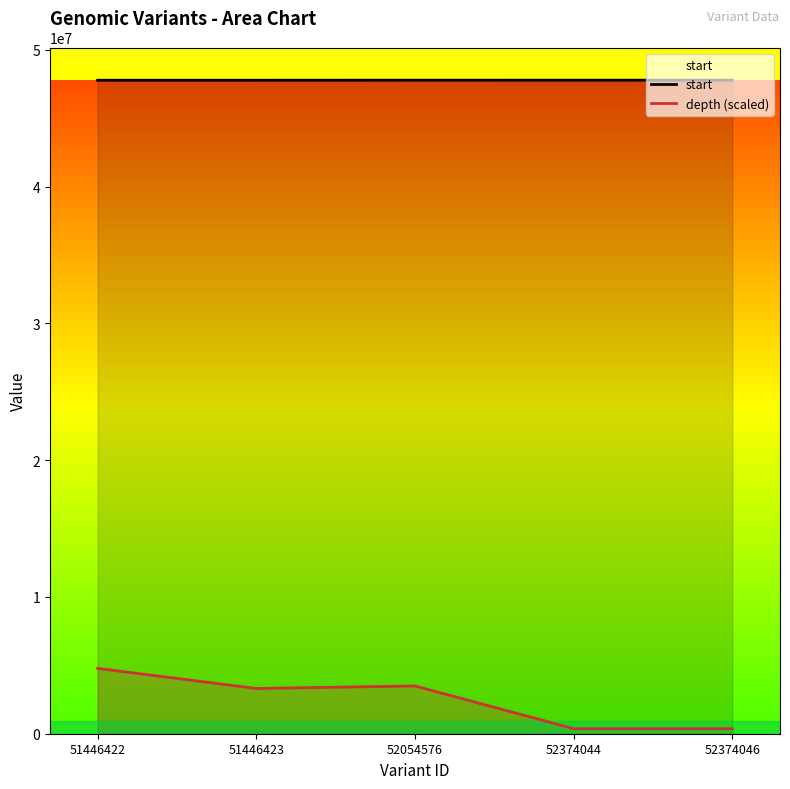

True or false: start has more than 2 points higher than both neighbors.

False